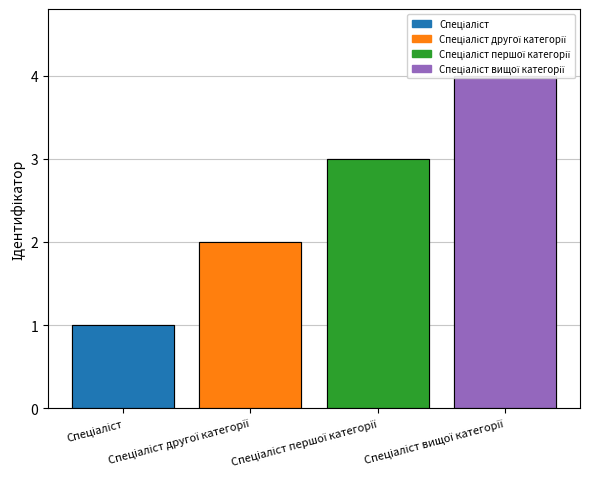

What is the label of the 3rd bar from the right?

Спеціаліст другої категорії